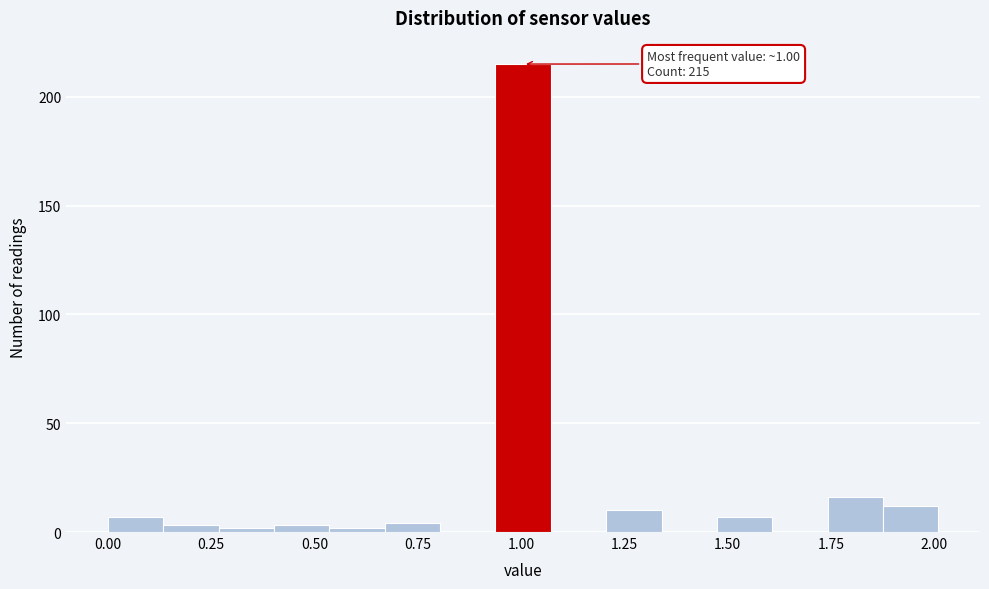

Around what value on the x-axis is the tallest bar? Give the approximate position of its centre, as read against the axis.

1.00